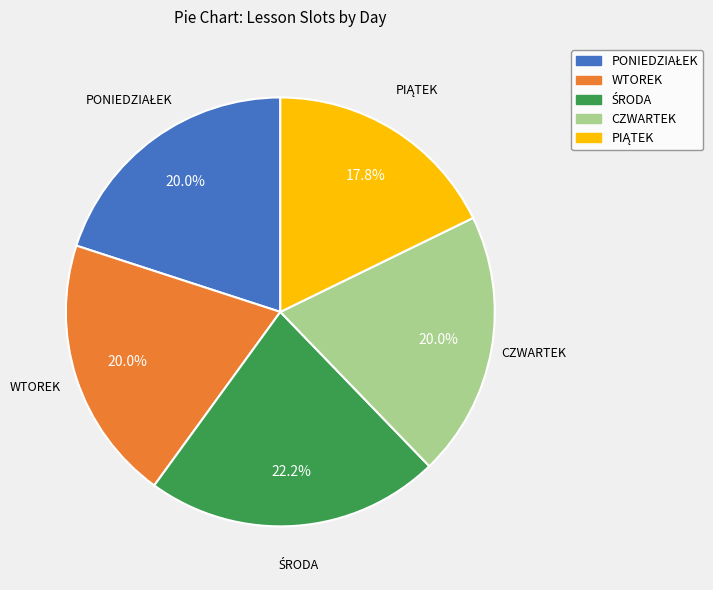

Approximately how many times larger is the value at CZWARTEK compared to WTOREK?

1.0